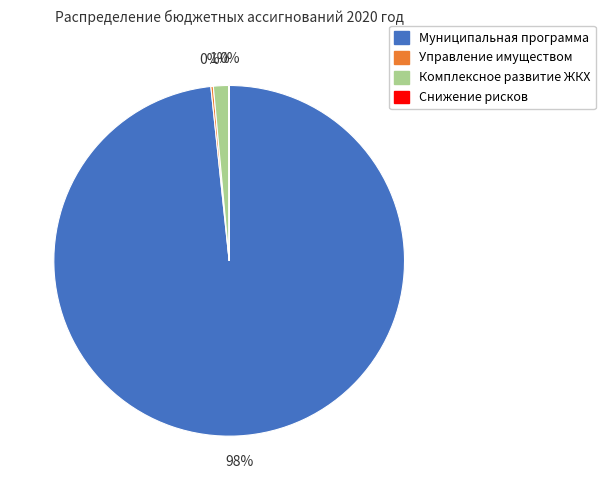

Which slice represents more than half of the pie?

Муниципальная программа